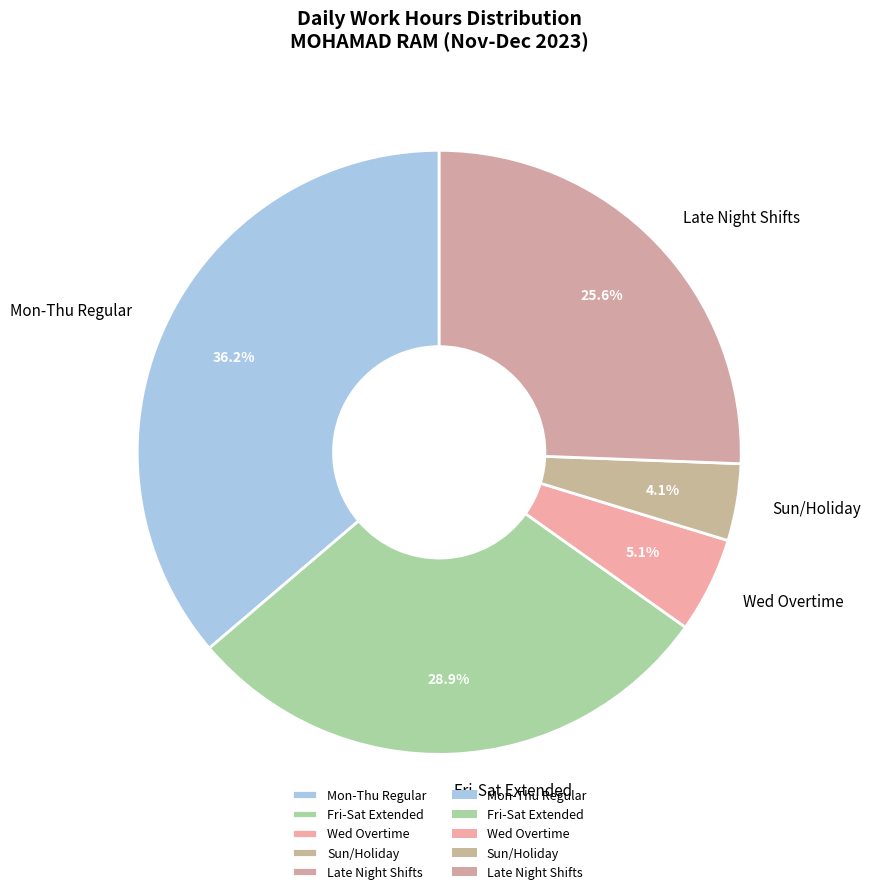

To the nearest percent, what is the difference between the largest and smallest slice percentages?

32%